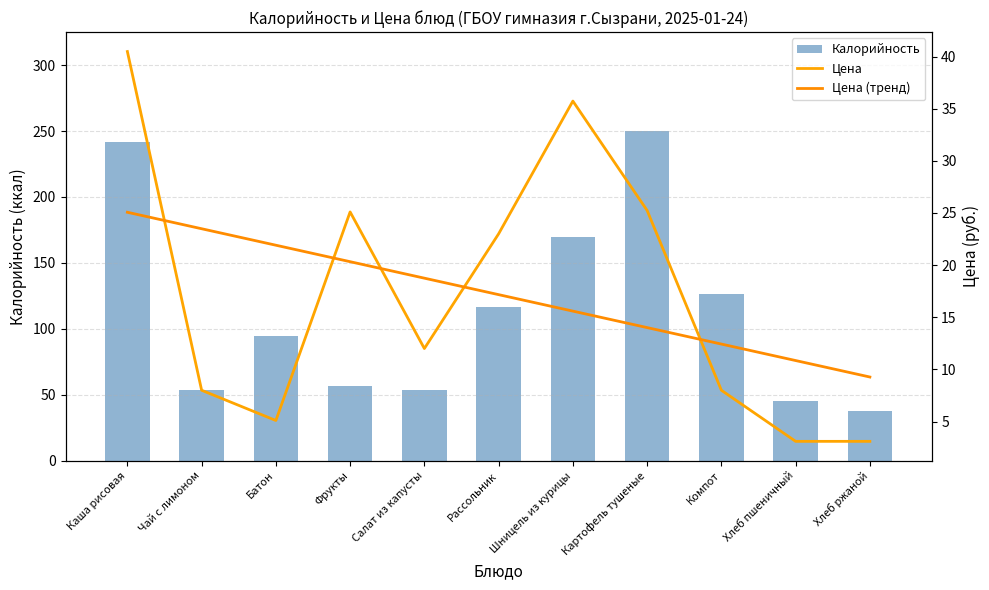

What is the value of the Цена (тренд) bar at the 6th from the left?

17.2